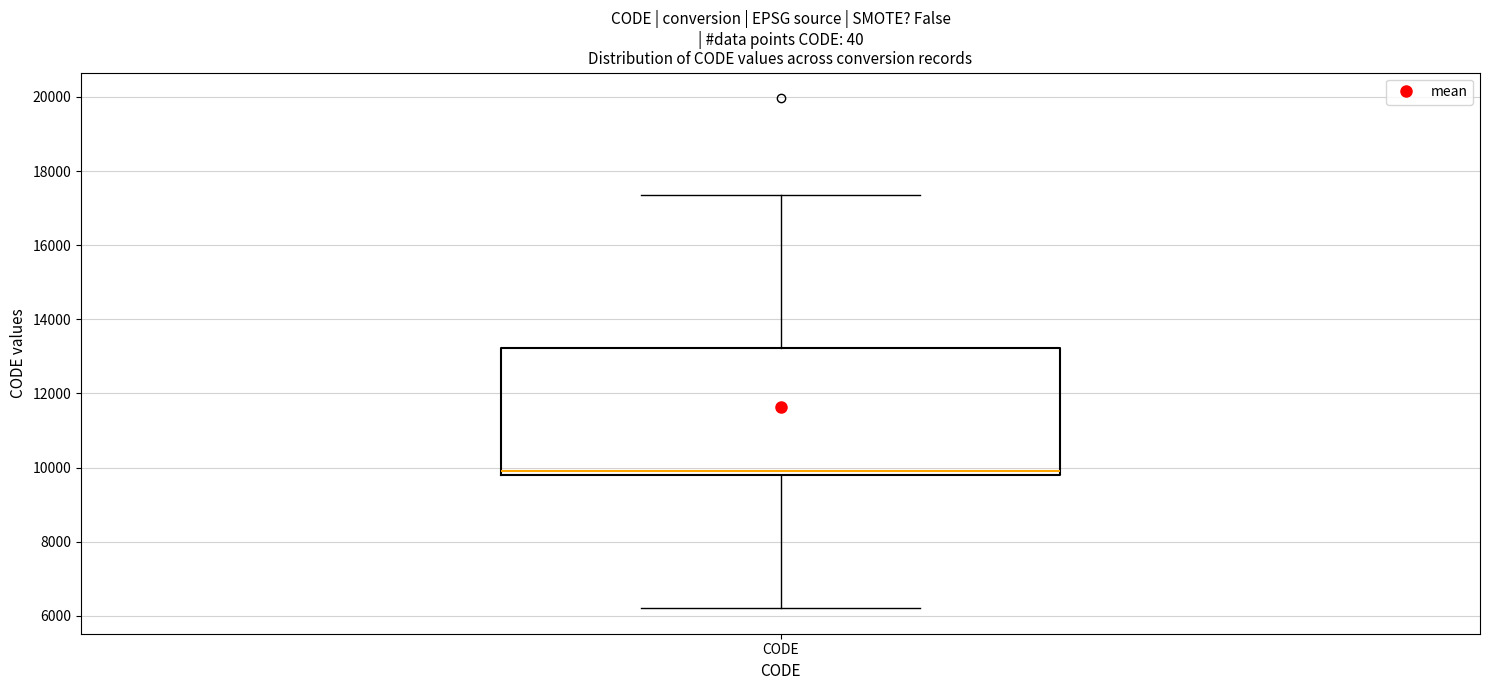

Transcribe this box plot: give where the median line is, the range the box spans, and where the two whiskers end, as read against the y-axis. The values are not printed on the chart, so give them approximately, as read against the axis.

median 10000, box 9800 to 13200, whiskers 6200 to 17400